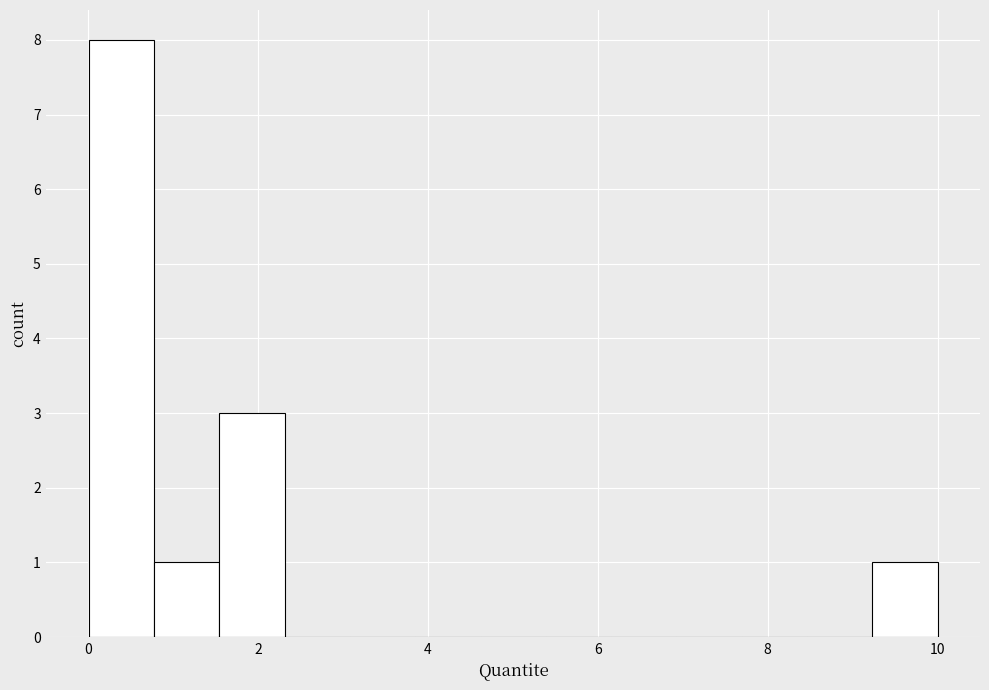

Read against the x-axis, roughly where is the centre of the tallest bar?

0.4